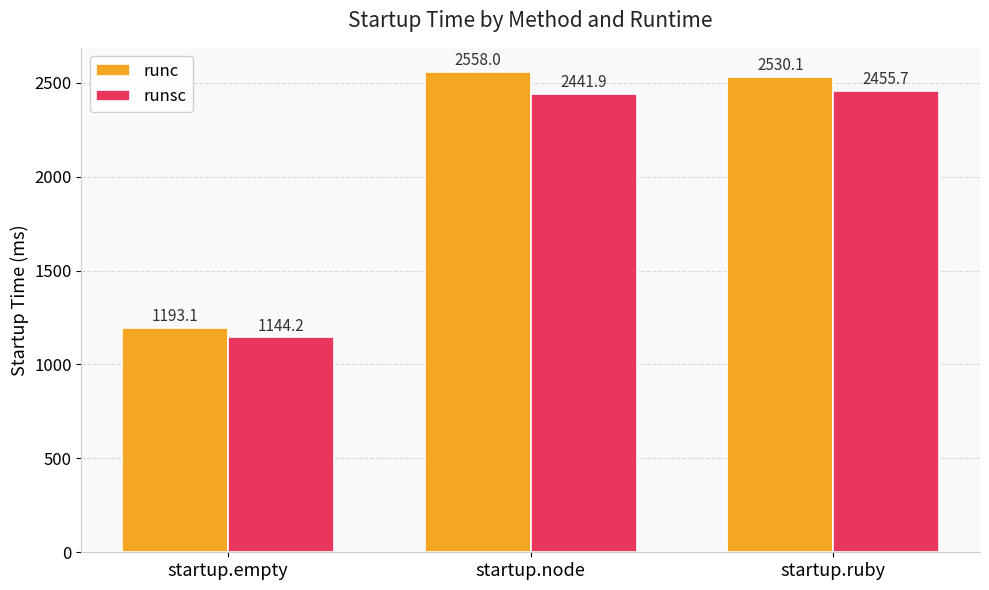

How many values in the runsc series exceed 2441?

2